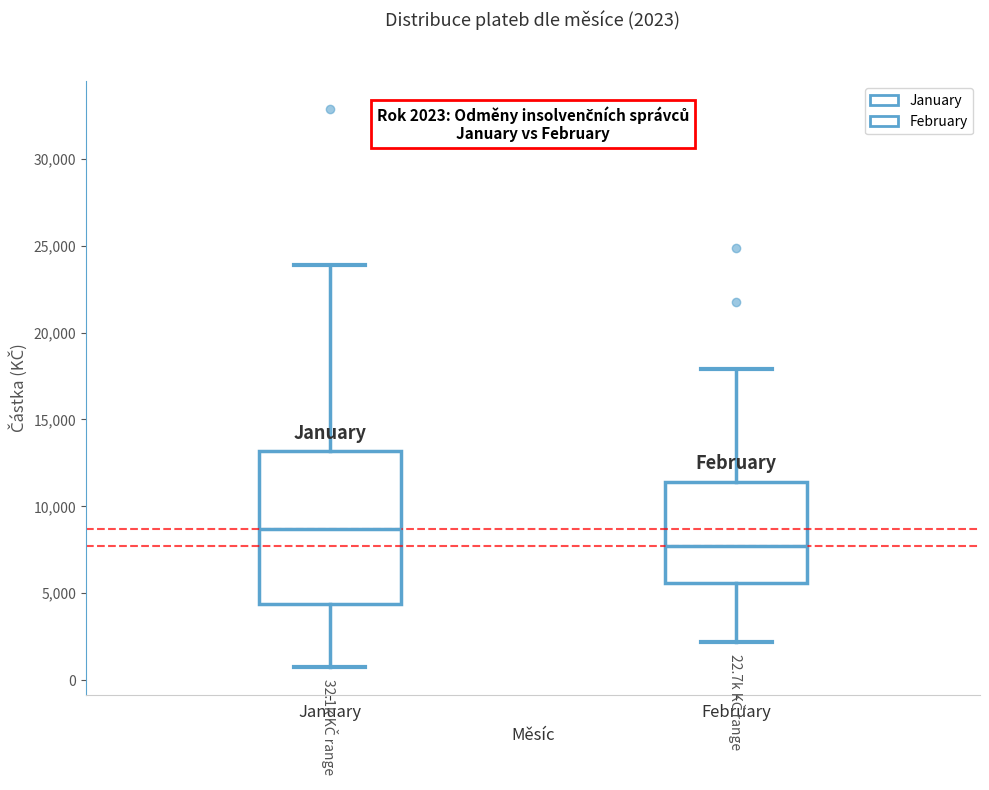

Which box's median line is the lowest?

February